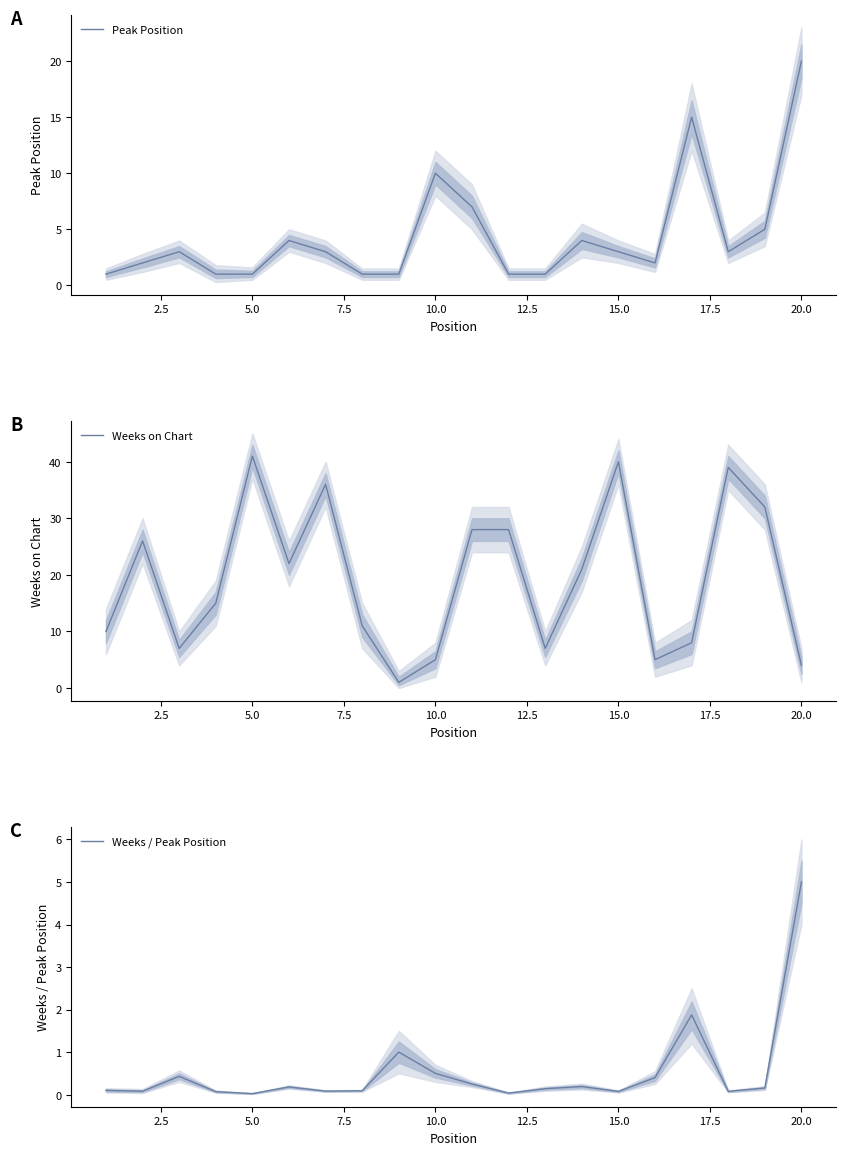

The Weeks on Chart series shows 40 at 15.0. True or false?

True